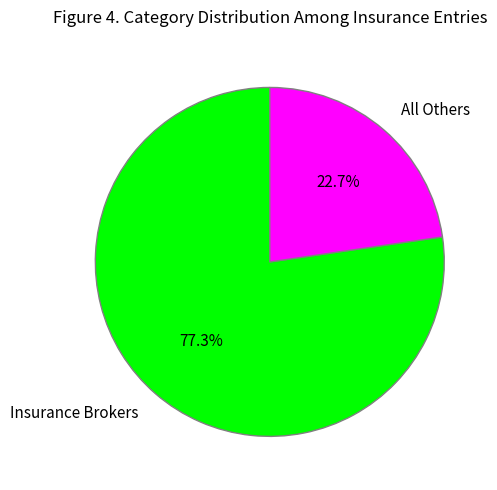

Which slice represents more than half of the pie?

Insurance Brokers